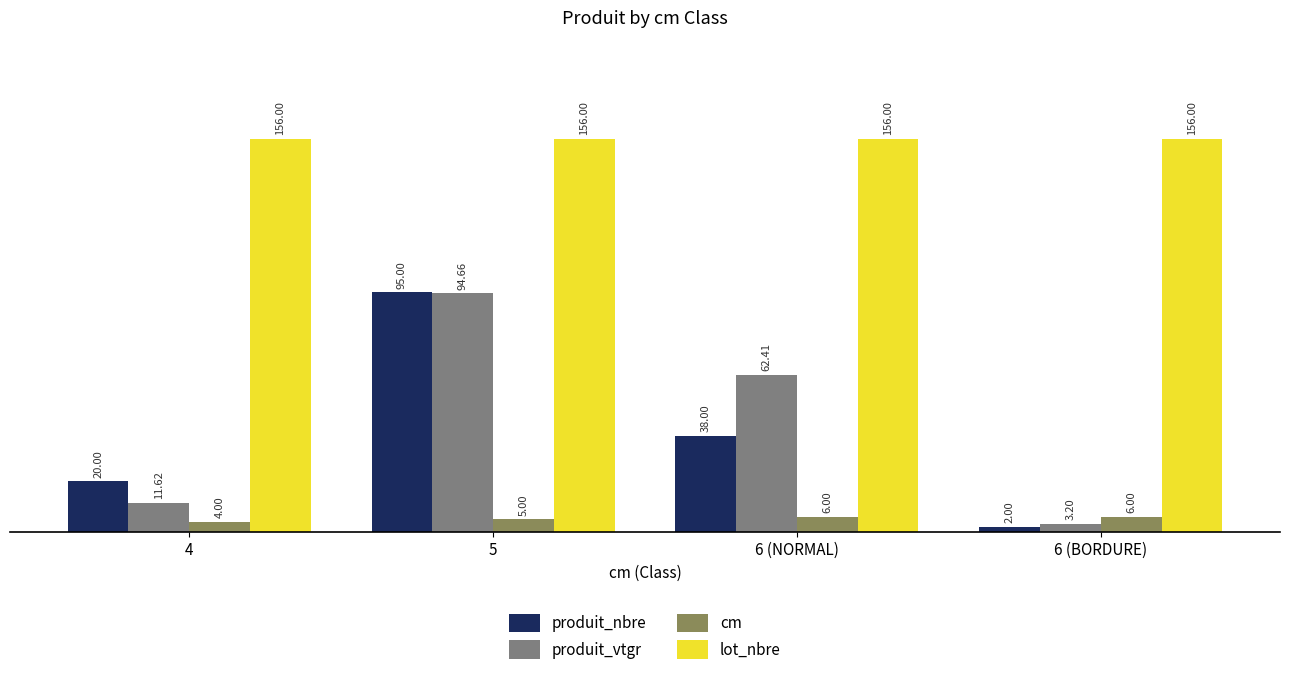

How many groups of bars are there?

4